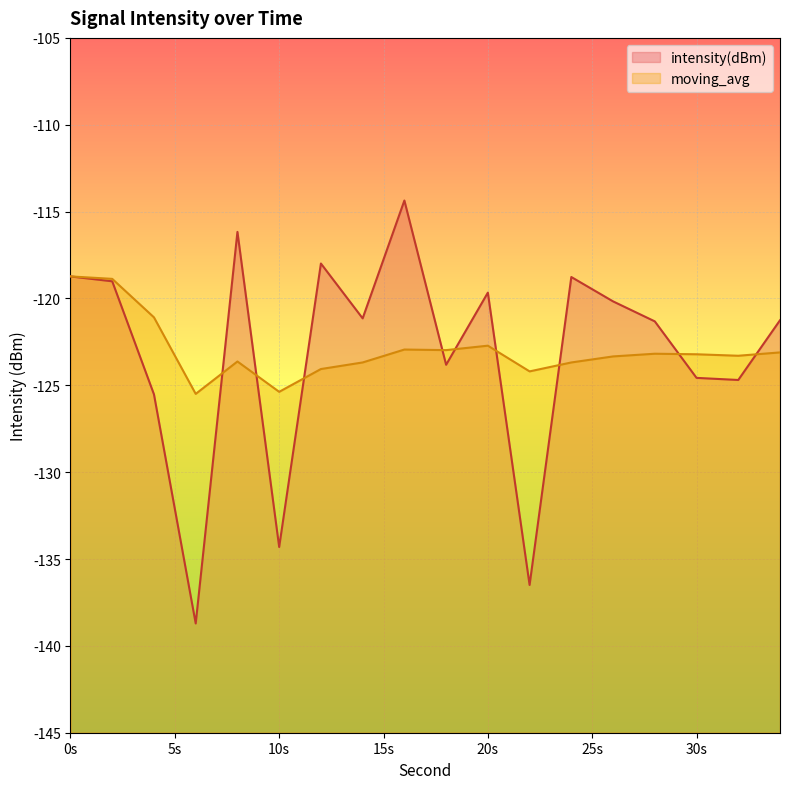

How many distinct data groups are displayed?

2